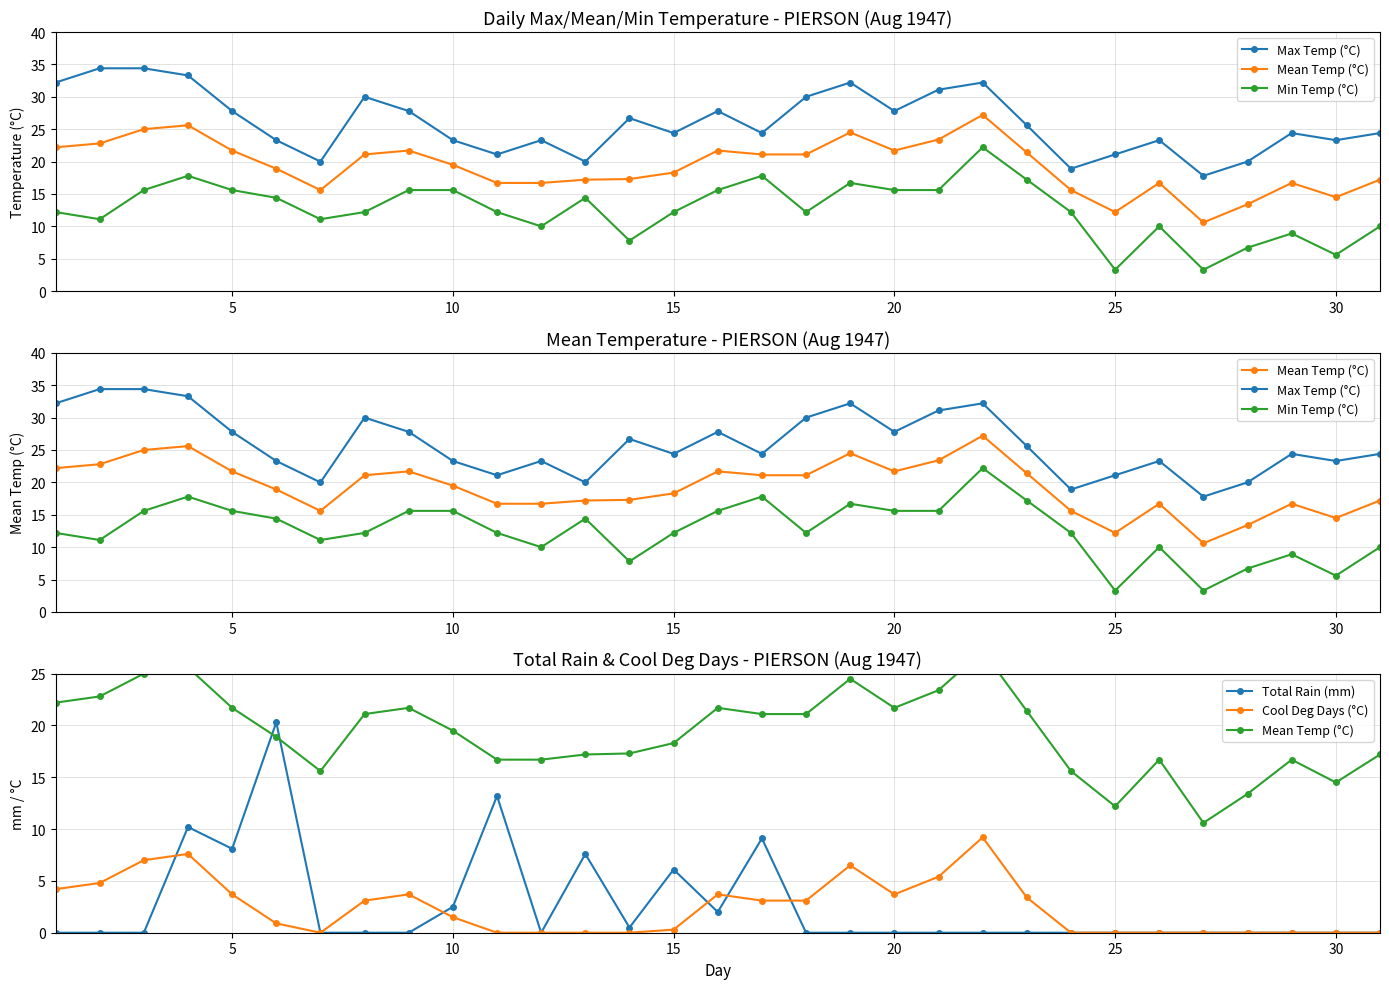

The value of Mean Temp (°C) at 29 is 14.5. True or false?

True